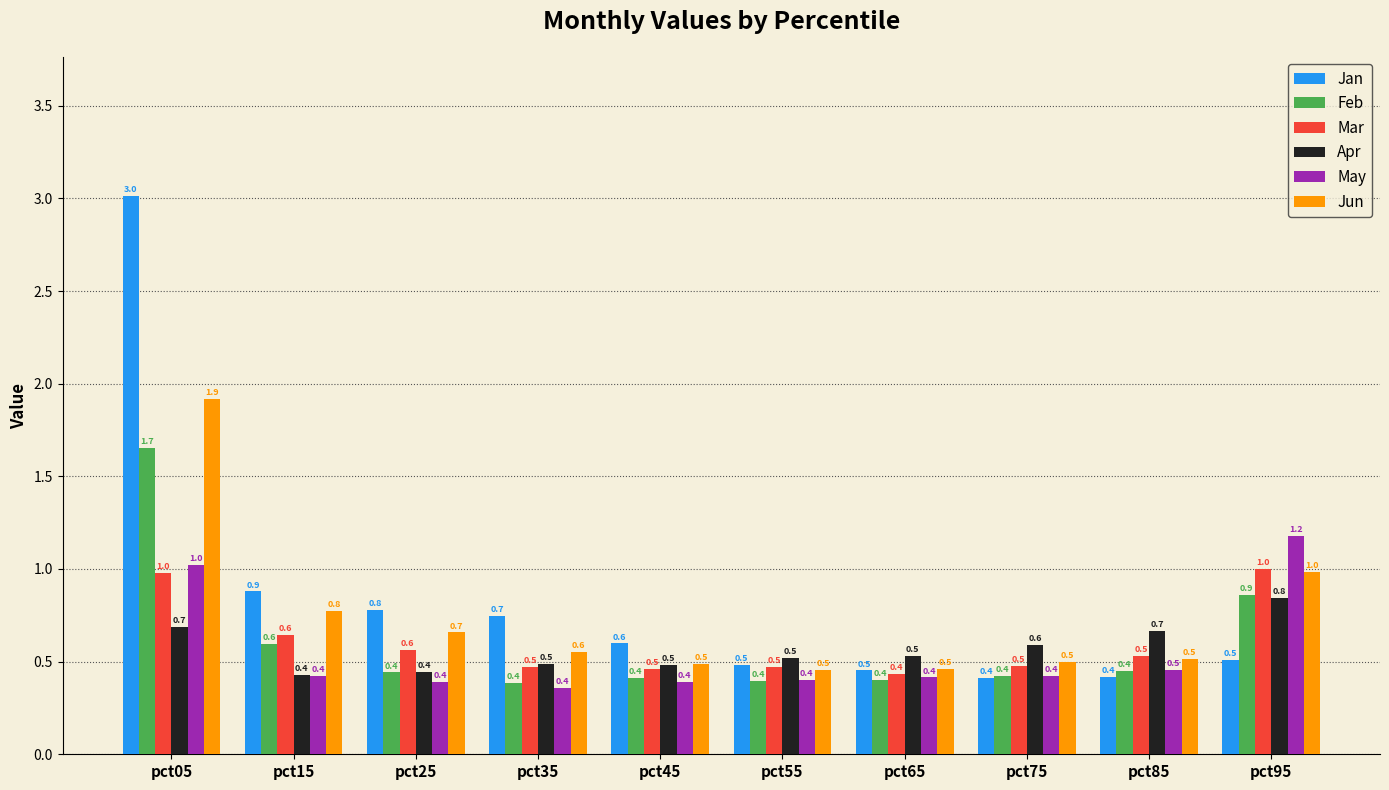

What is the value of the Apr bar at the 4th from the left?

0.5